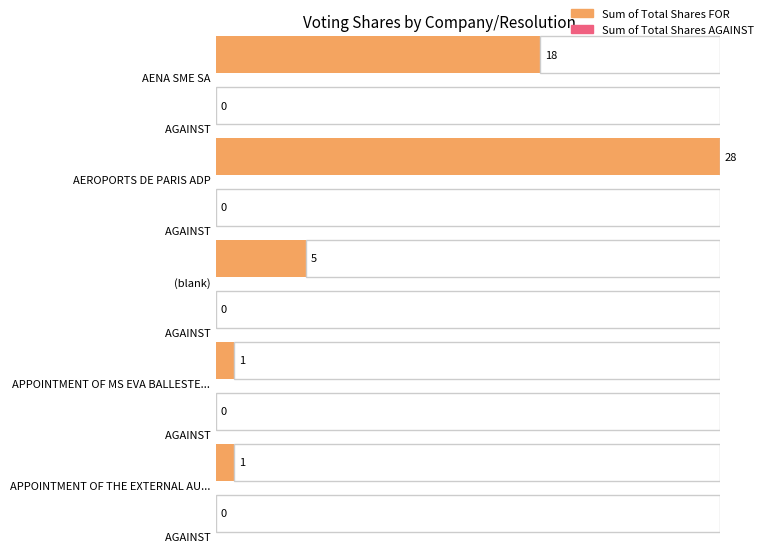

What is the value of the Sum of Total Shares FOR bar at the 5th from the left?

1